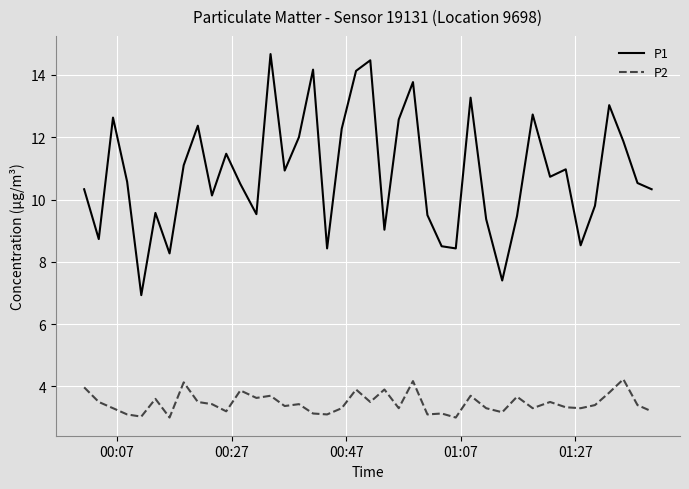

What is the smallest value displayed?

3.0